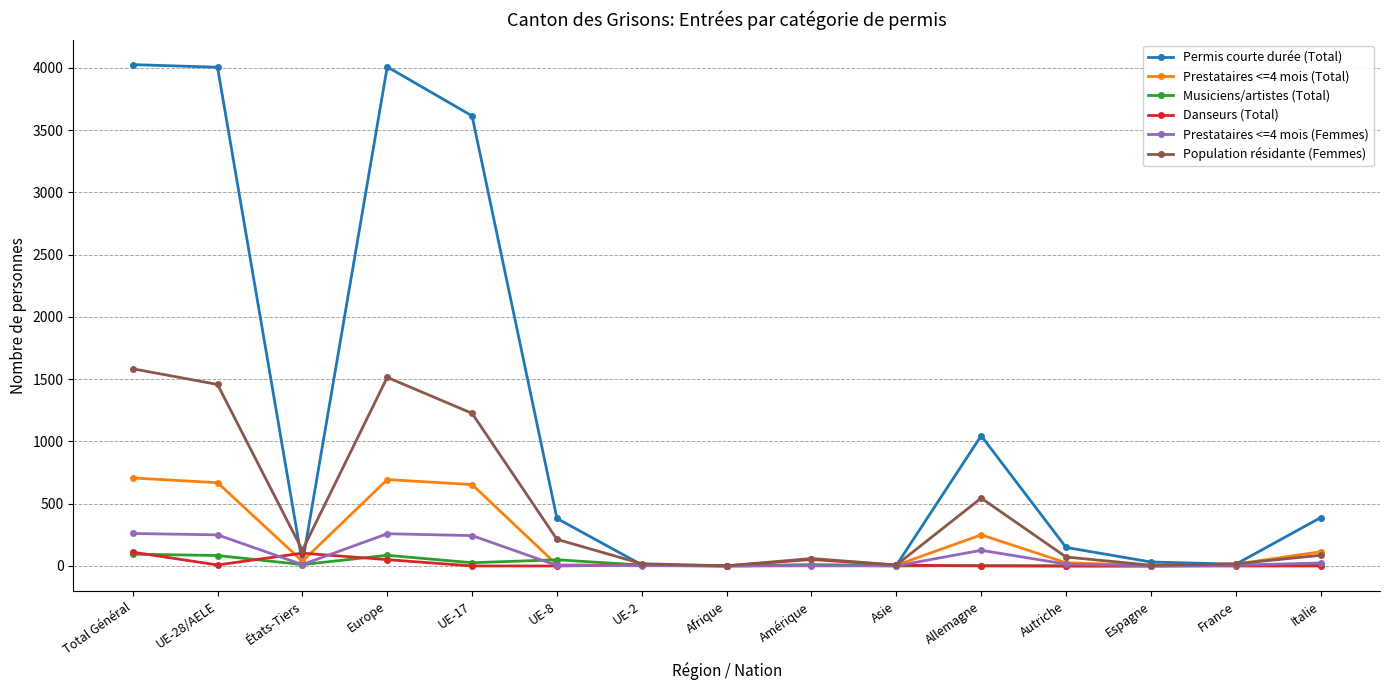

What position from the right is Autriche?

4